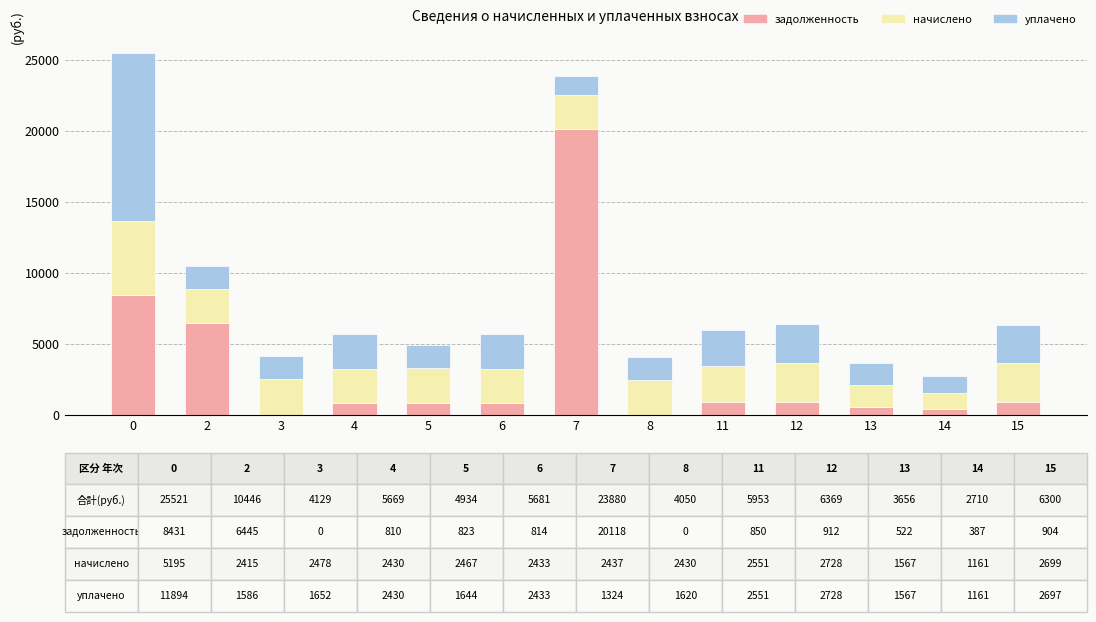

What is the highest value of the задолженность series?

20118.1